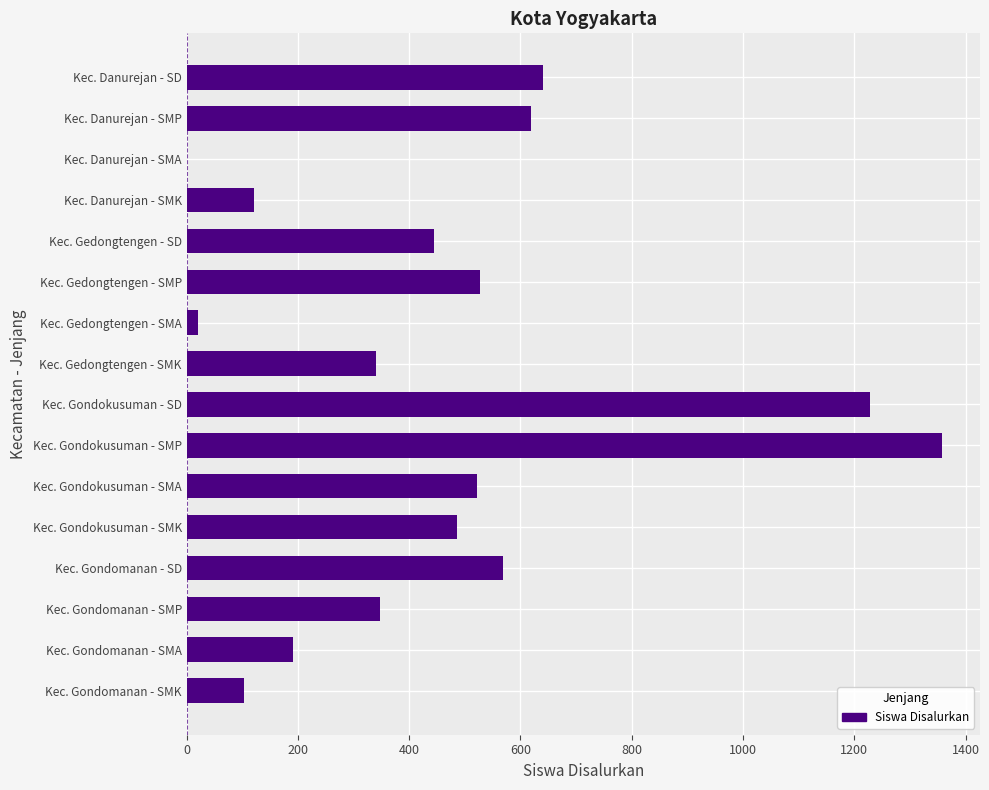

What is the greatest value displayed?

1358